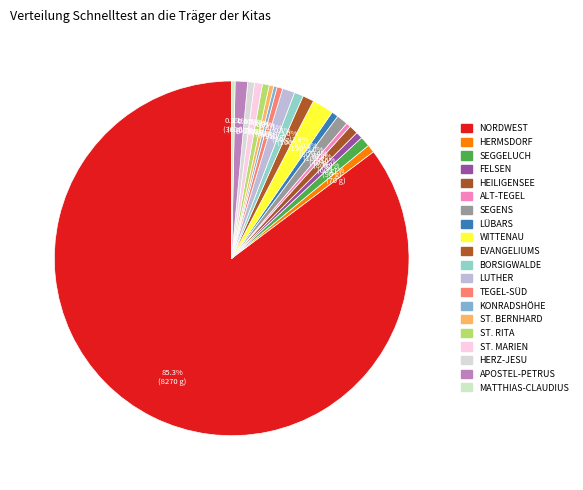

How many segments does this pie chart have?

20